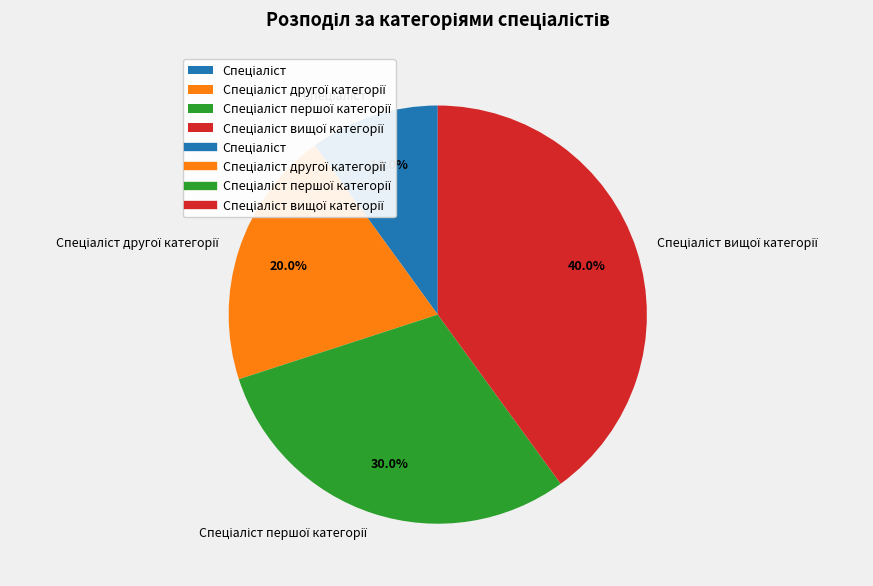

Does any single category account for the majority?

No